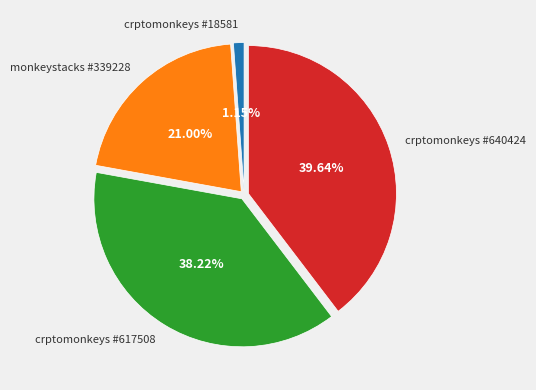

Is there a majority slice in this chart?

No